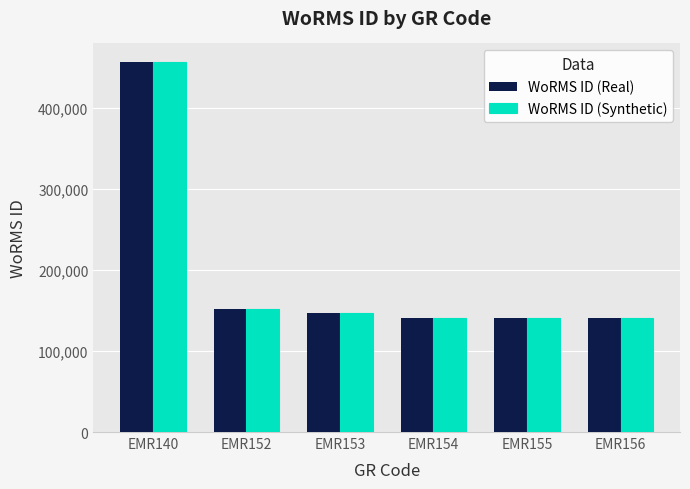

What is the lowest value of the WoRMS ID (Synthetic) series?

140683